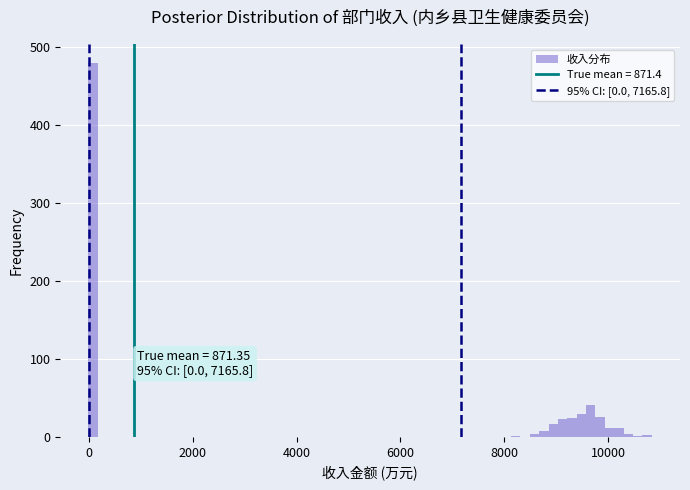

Around what value on the x-axis is the tallest bar? Give the approximate position of its centre, as read against the axis.

0